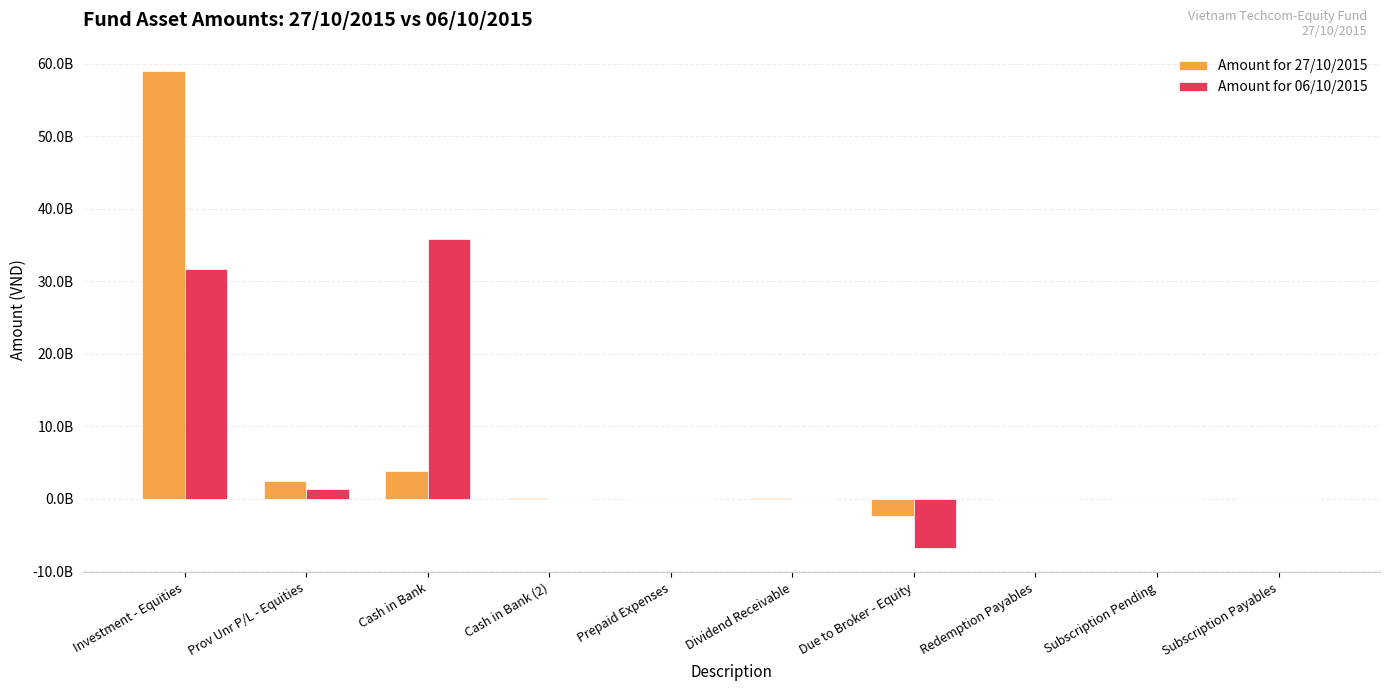

What are all the series names shown in the legend?

Amount for 27/10/2015, Amount for 06/10/2015